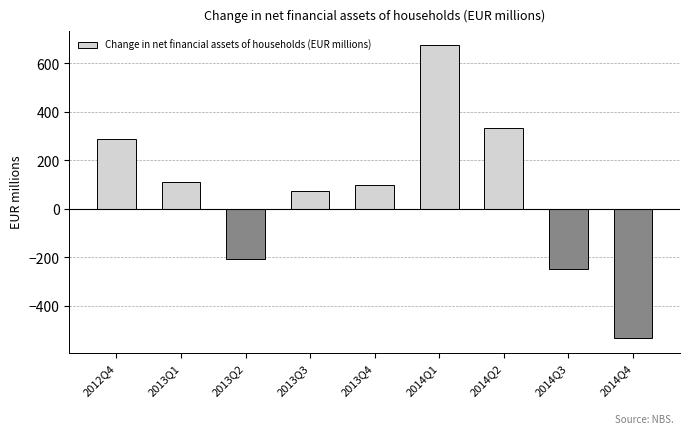

What is the difference between the values at 2014Q2 and 2013Q1?

223.0